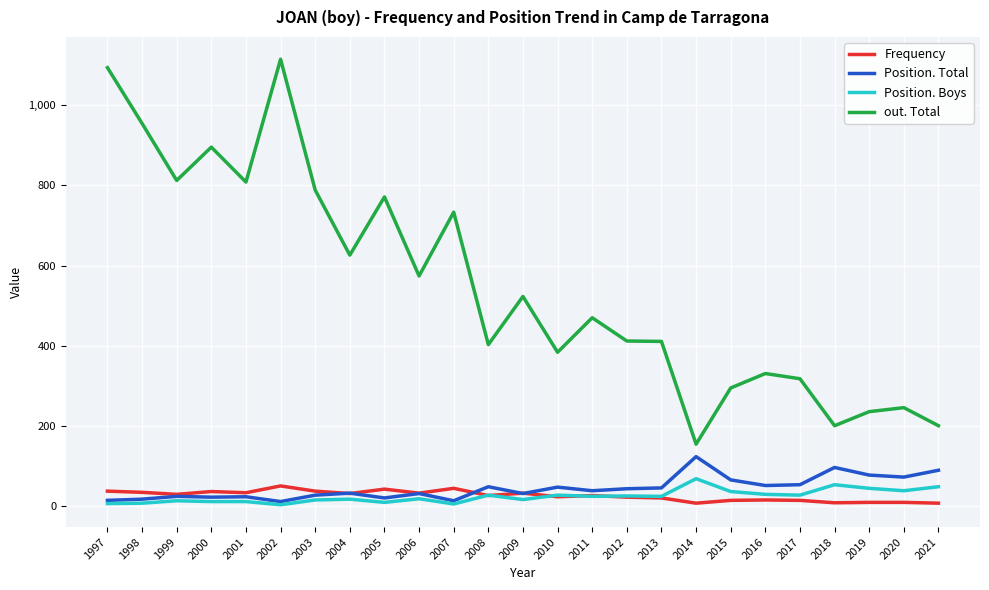

Is the value of out. Total at 2018 greater than the value of Position. Boys at 2019?

Yes